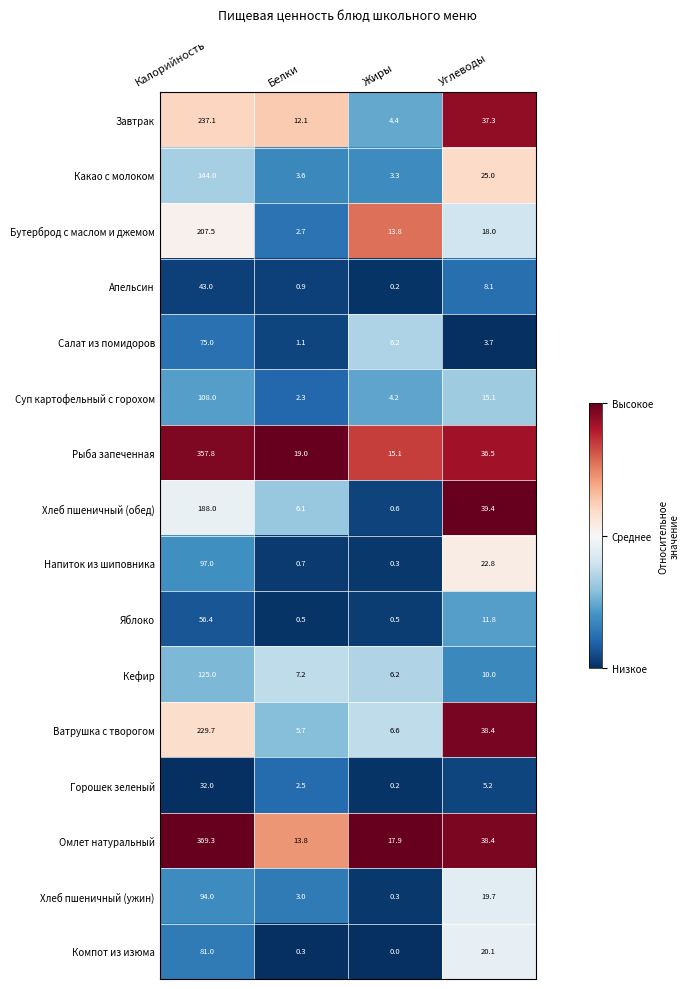

How many distinct data groups are displayed?

16